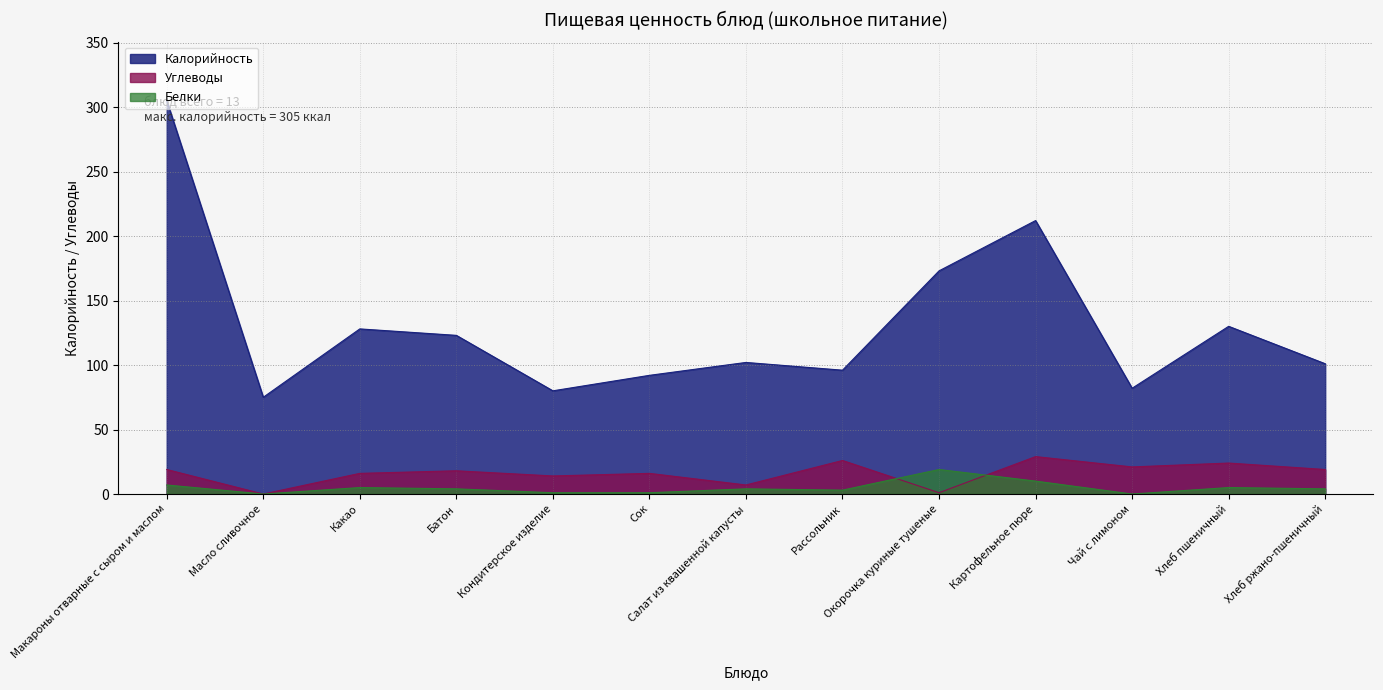

The Белки series shows 5 at Хлеб пшеничный. True or false?

True